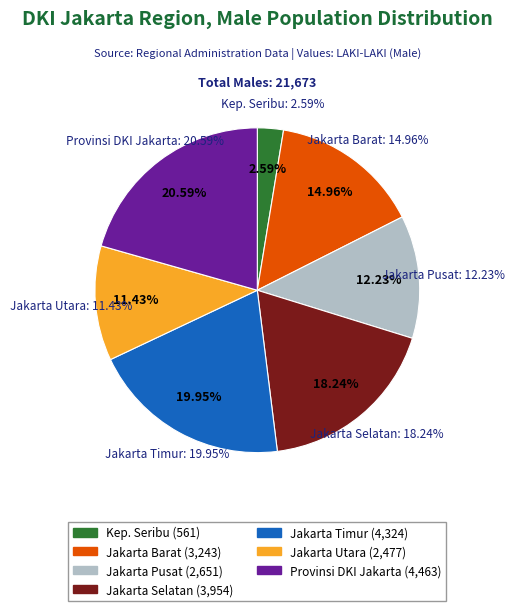

Is it true that KOTA ADMINISTRASI JAKARTA PUSAT is 20% of the pie?

False